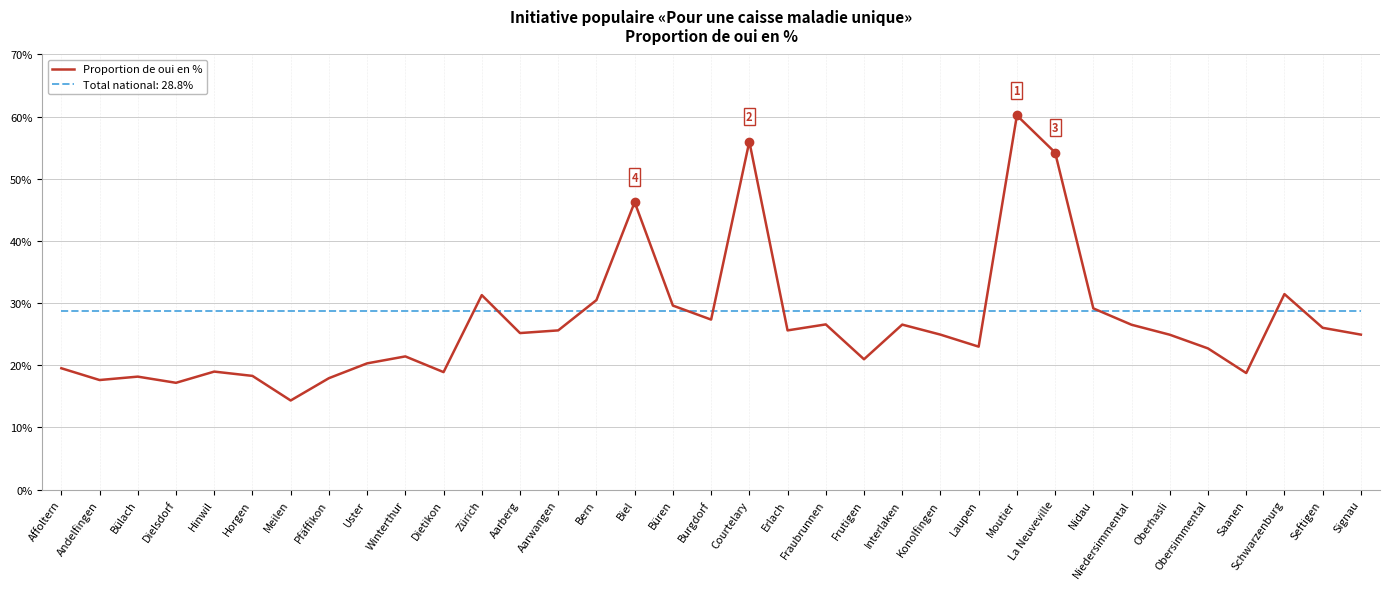

Which category has the lowest value across all series?

Meilen